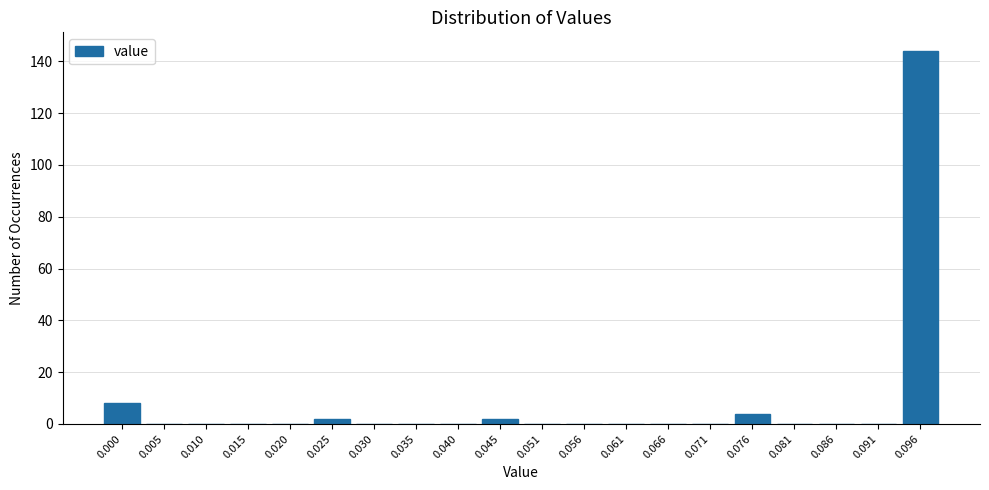

Reading right to left, transcribe all the data shown in this chart.

0.096=144	0.091=0	0.086=0	0.081=0	0.076=4	0.071=0	0.066=0	0.061=0	0.056=0	0.051=0	0.045=2	0.040=0	0.035=0	0.030=0	0.025=2	0.020=0	0.015=0	0.010=0	0.005=0	0.000=8